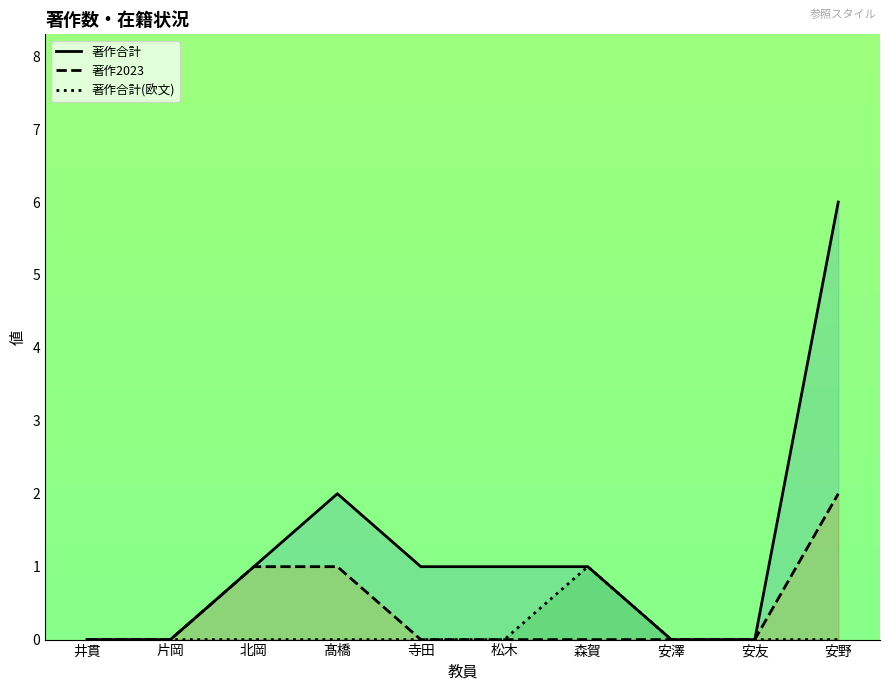

What are all the series names shown in the legend?

著作合計, 著作合計(欧文), 著作2023